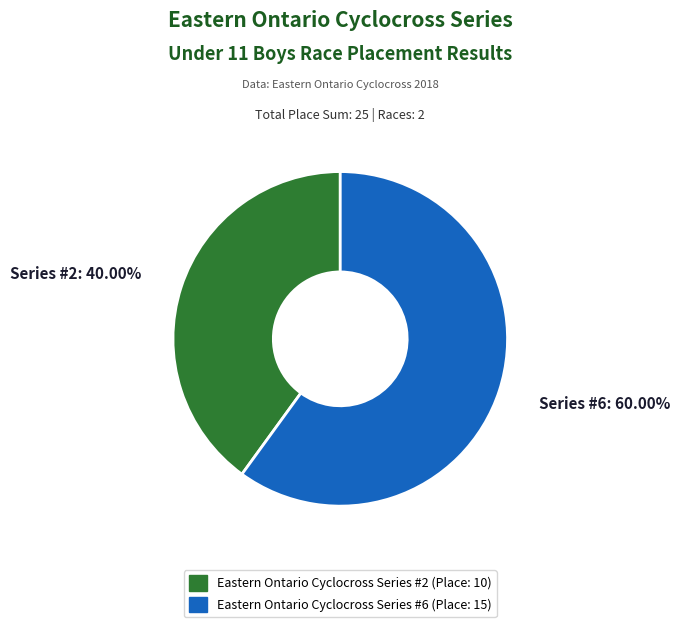

Count the number of slices in the pie.

2